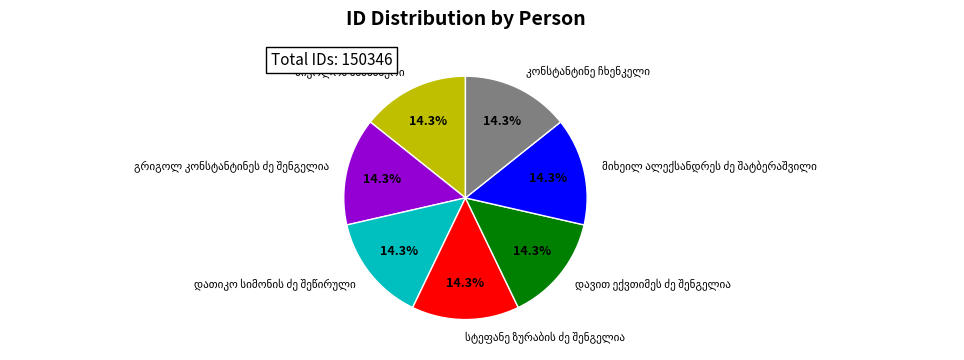

How many slices are in this pie chart?

7